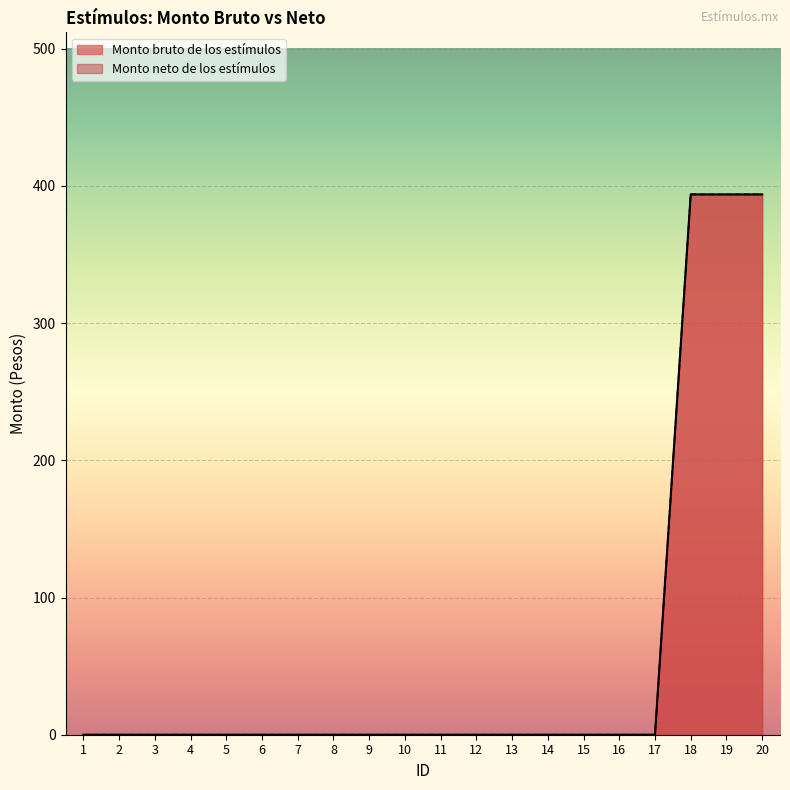

Reading right to left, list all the values displayed in this chart.

Monto bruto de los estímulos: 393.8	393.8	393.8	0.0	0.0	0.0	0.0	0.0	0.0	0.0	0.0	0.0	0.0	0.0	0.0	0.0	0.0	0.0	0.0	0.0
Monto neto de los estímulos: 393.8	393.8	393.8	0.0	0.0	0.0	0.0	0.0	0.0	0.0	0.0	0.0	0.0	0.0	0.0	0.0	0.0	0.0	0.0	0.0